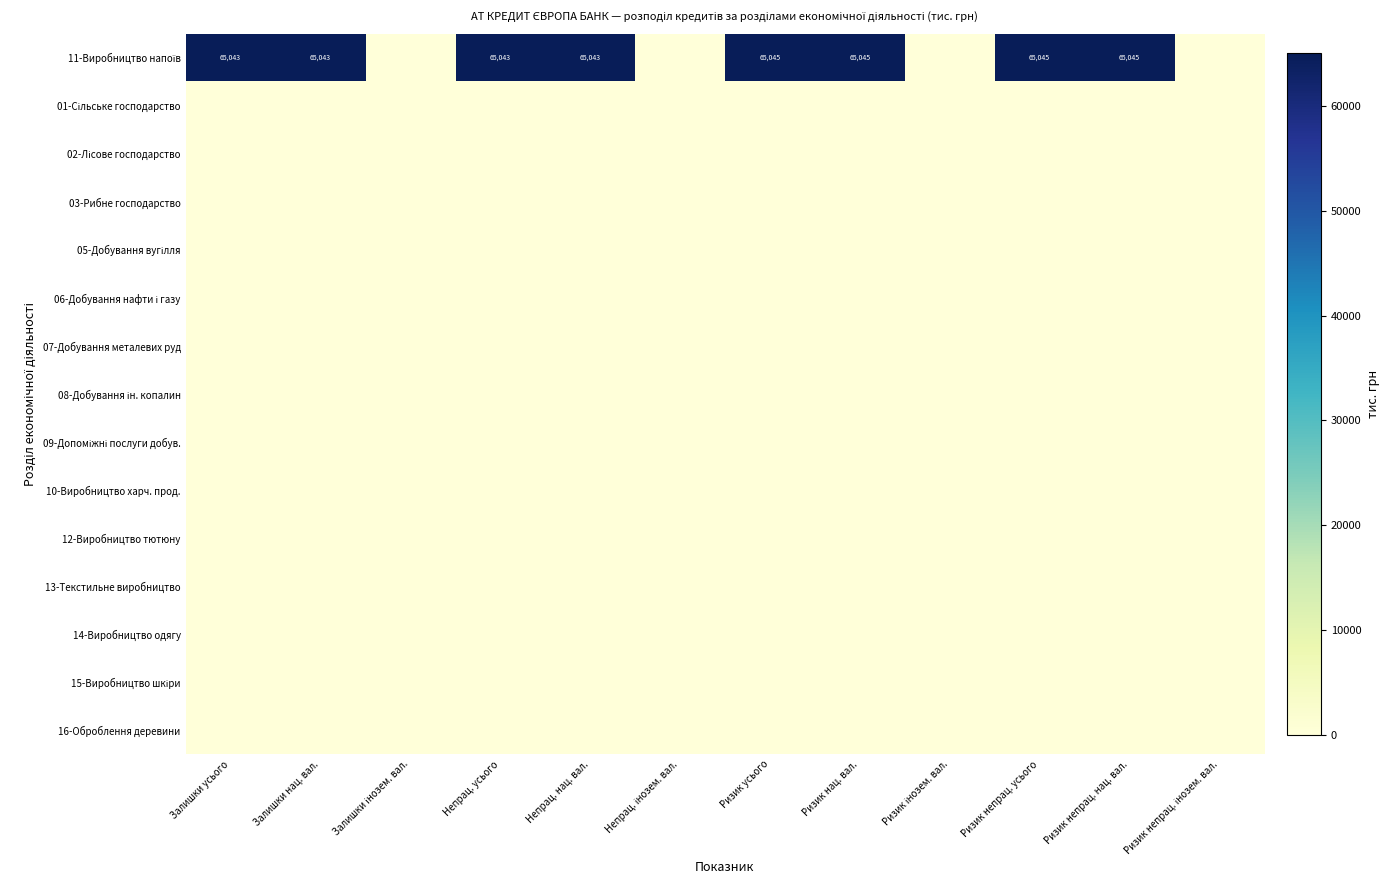

Which category has the highest value in the 06-Добування нафти і газу series?

Залишки усього